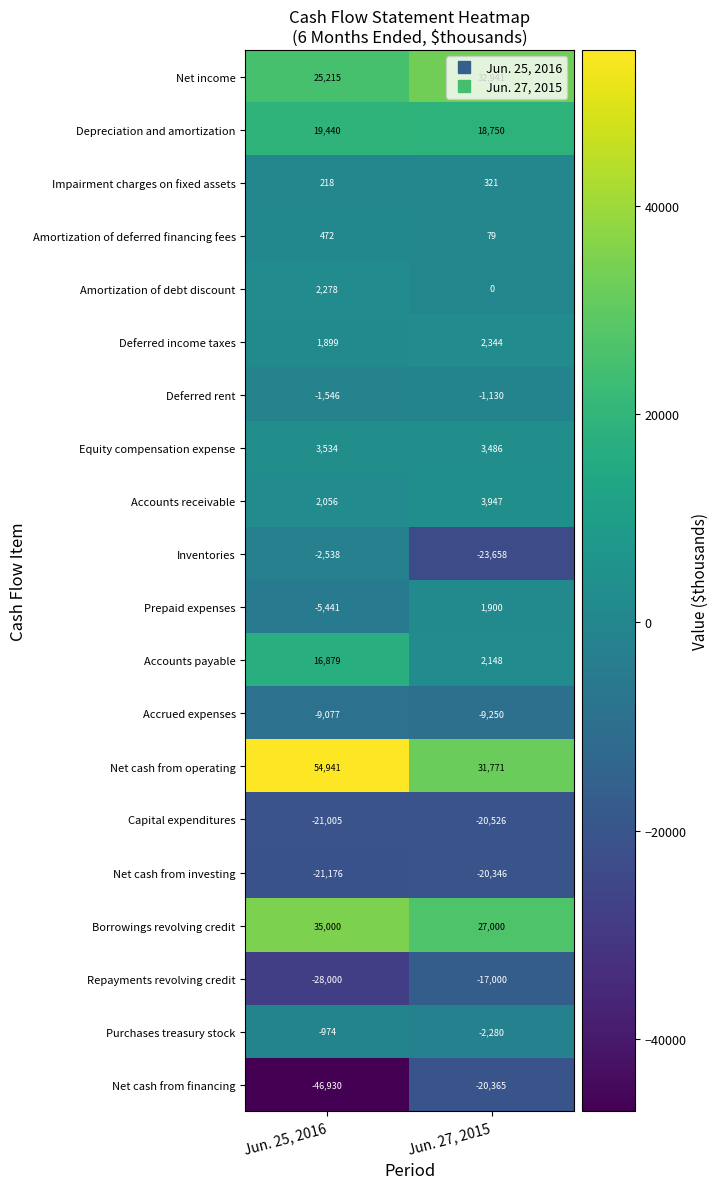

Which series has the widest spread of values?

Net cash from financing